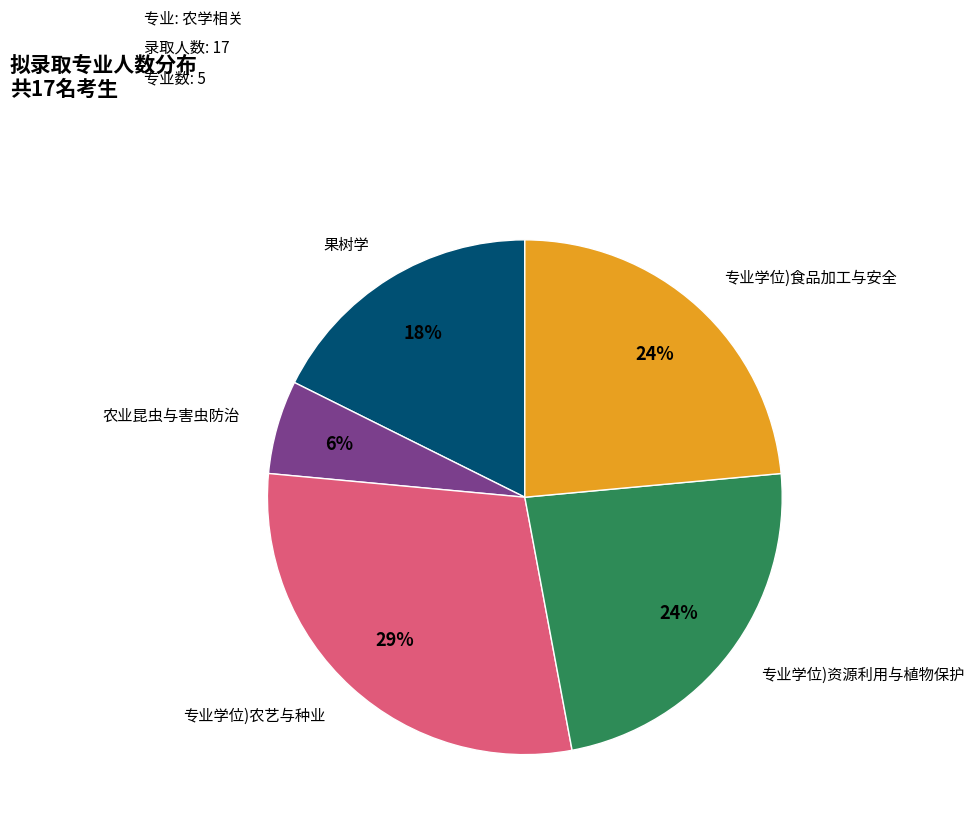

Is there a majority slice in this chart?

No